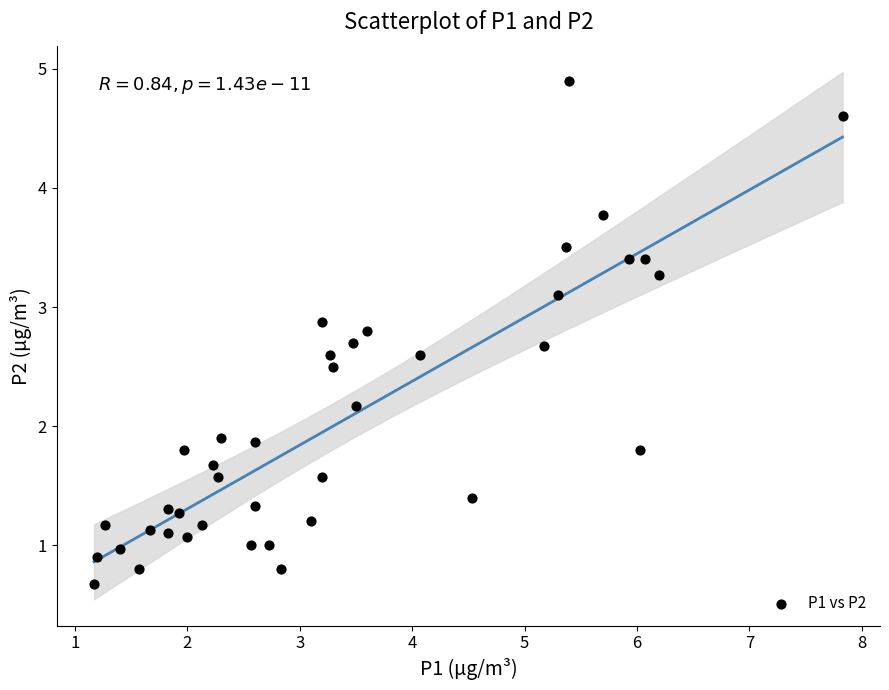

What is the range of X values (max minus min)?

6.7